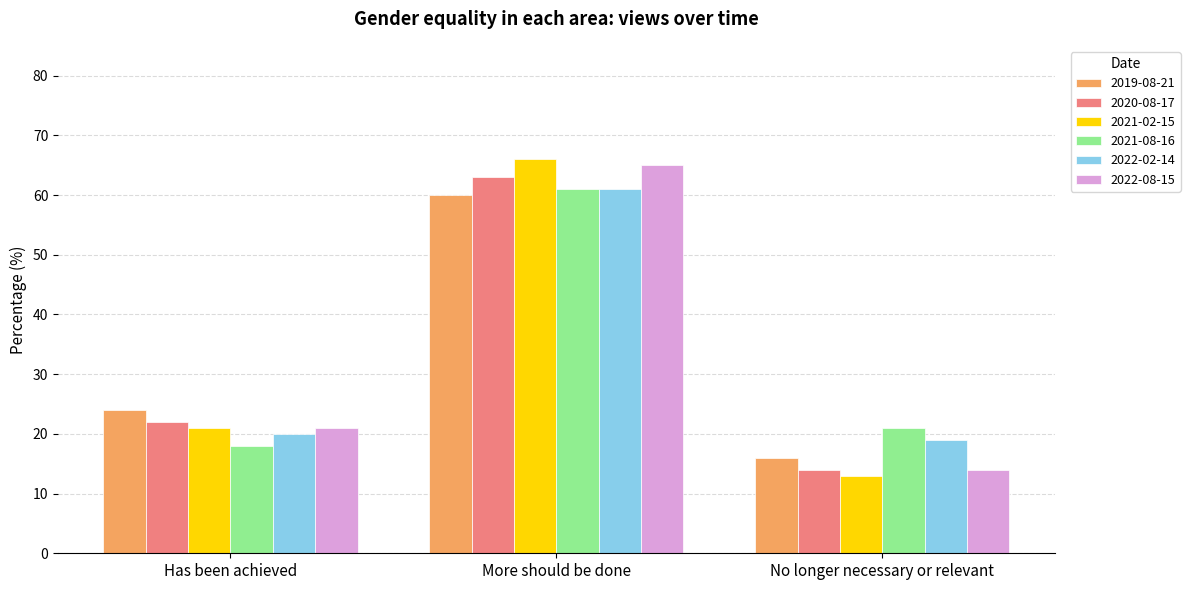

Does the chart contain stacked bars?

No